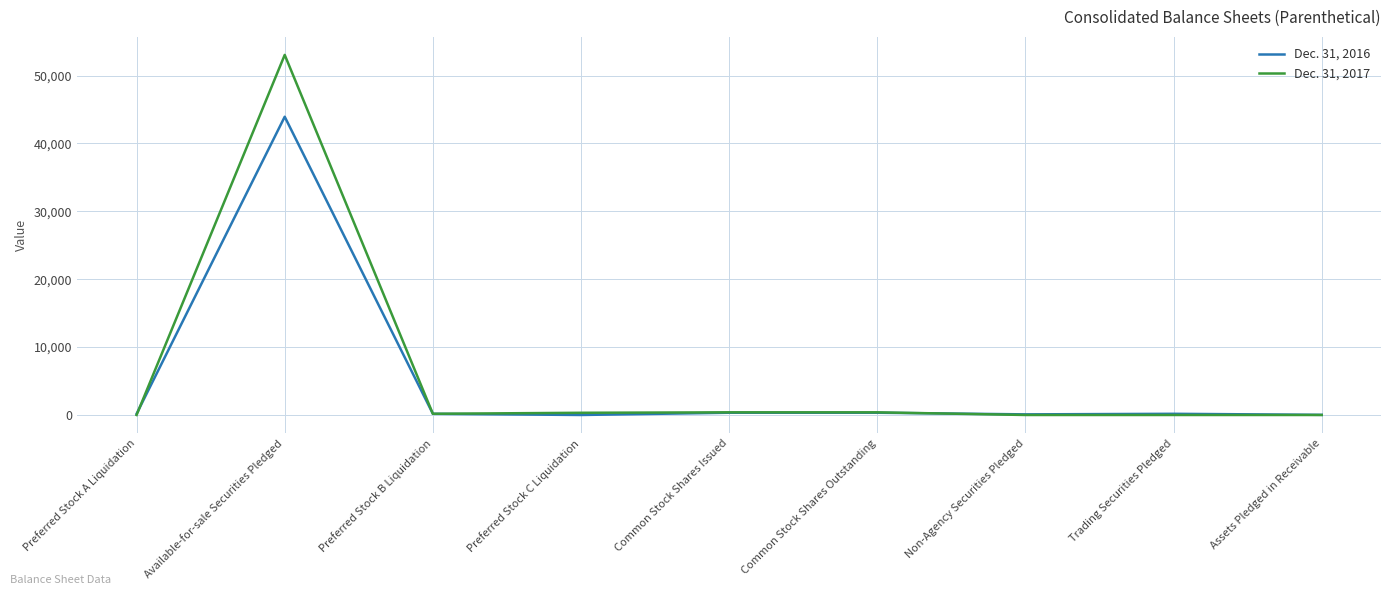

Which series changed the most between Available-for-sale Securities Pledged and Common Stock Shares Issued?

Dec. 31, 2017